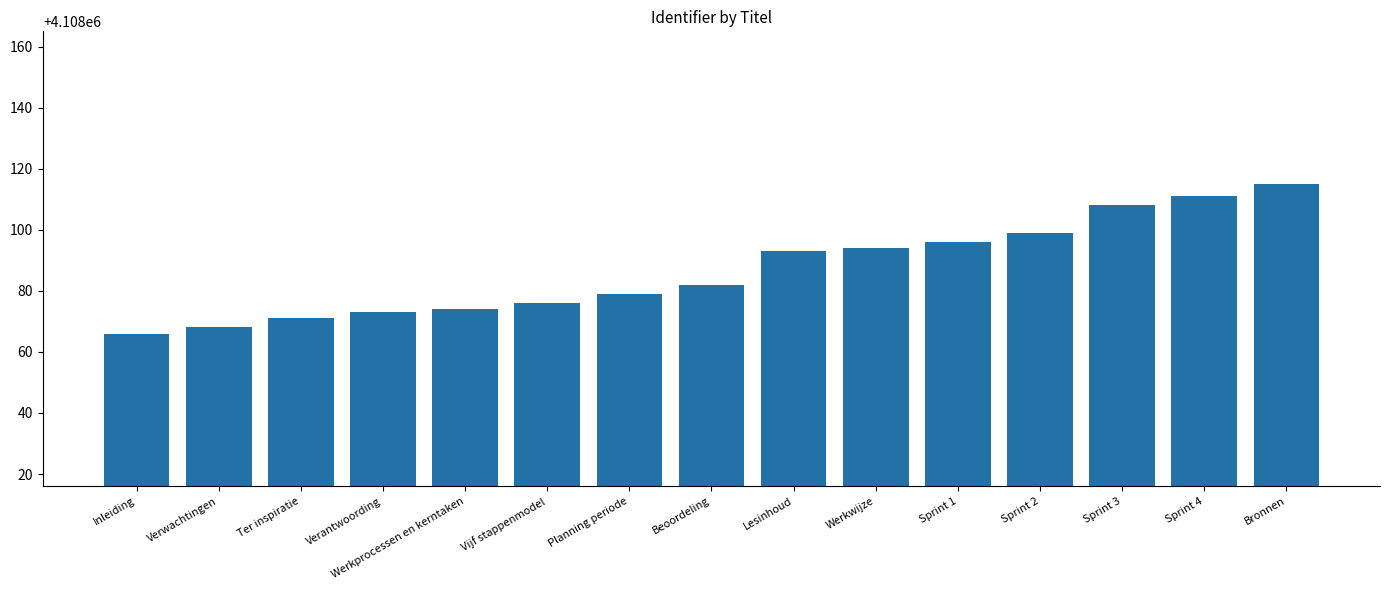

Are the bars horizontal?

No